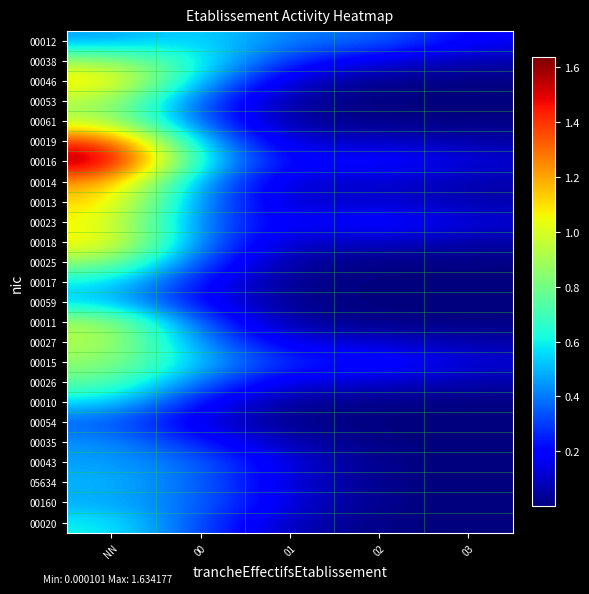

At which category does the chart reach its peak across all series?

NN